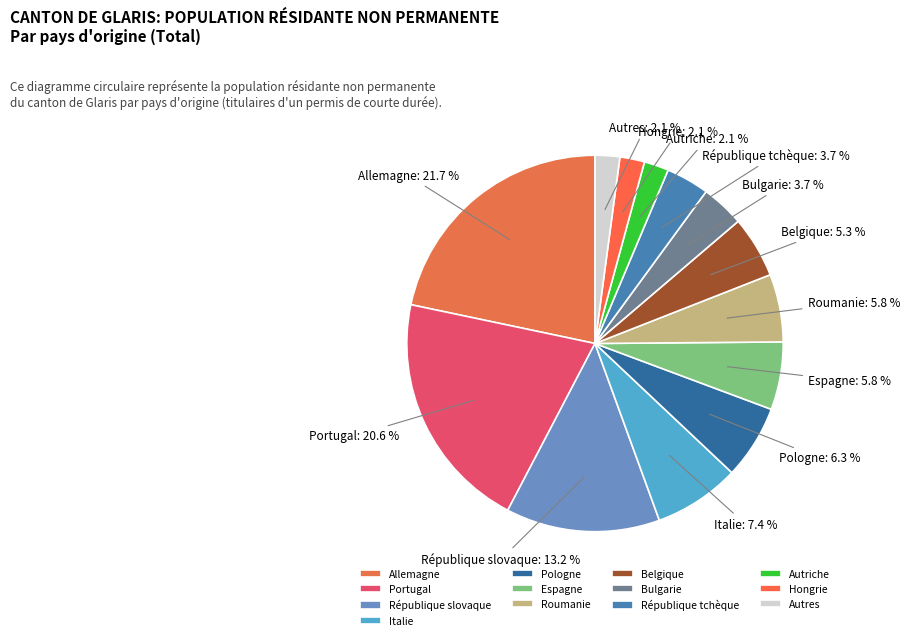

Does any single category account for the majority?

No